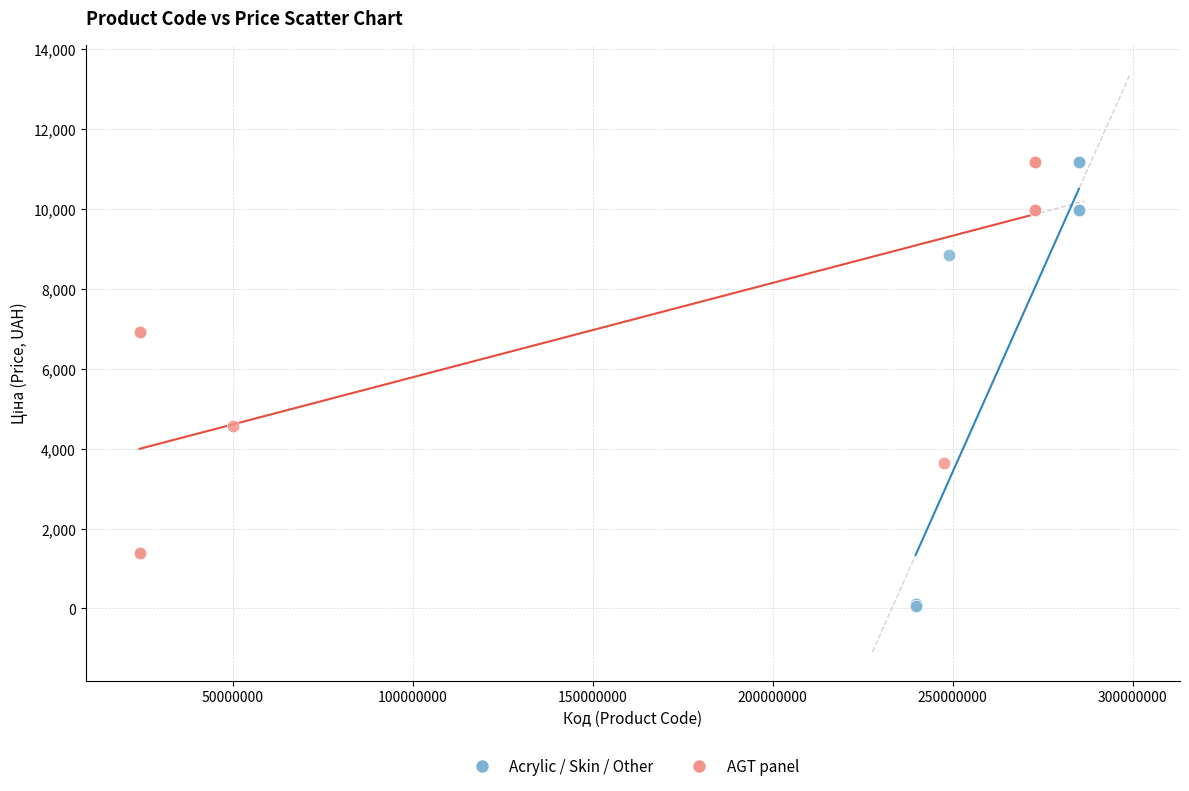

What are all the series names shown in the legend?

Acrylic / Skin / Other, AGT panel